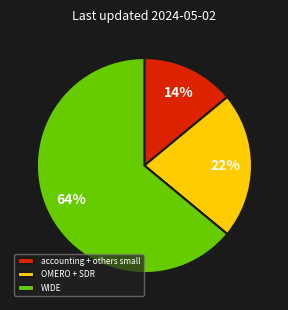

What percentage is the WIDE slice, to the nearest percent?

64%